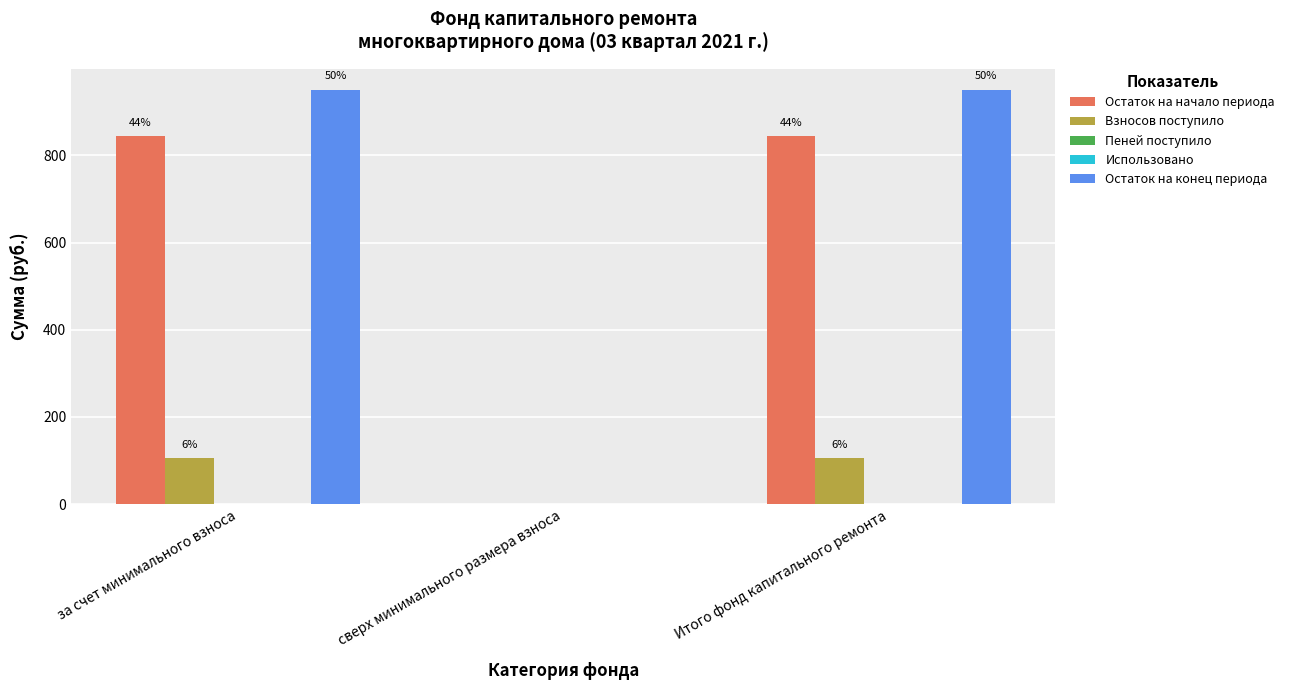

What are all the series names shown in the legend?

Остаток на начало периода, Взносов поступило, Пеней поступило, Использовано, Остаток на конец периода